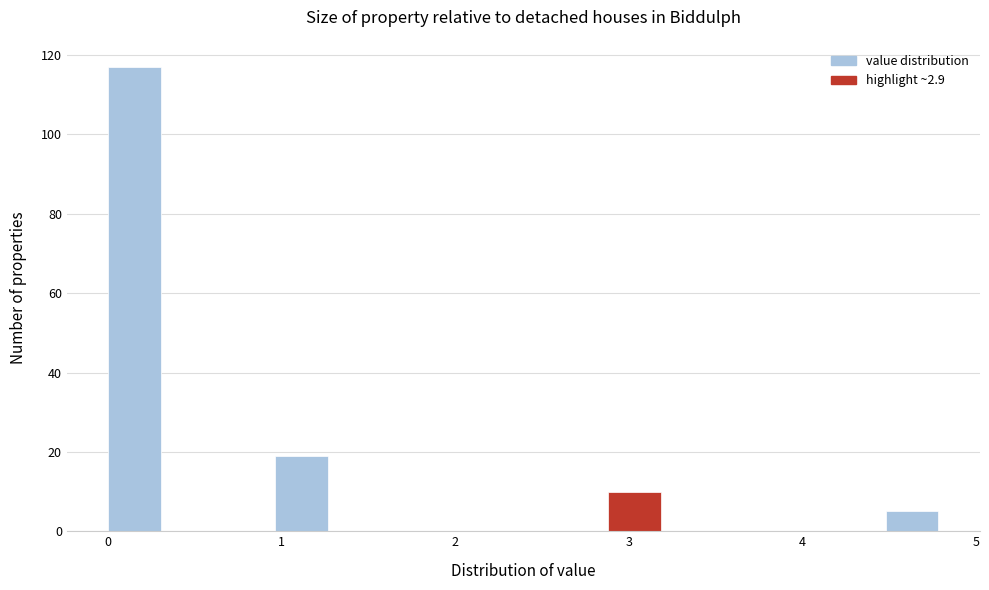

Around what value on the x-axis is the tallest bar? Give the approximate position of its centre, as read against the axis.

0.2